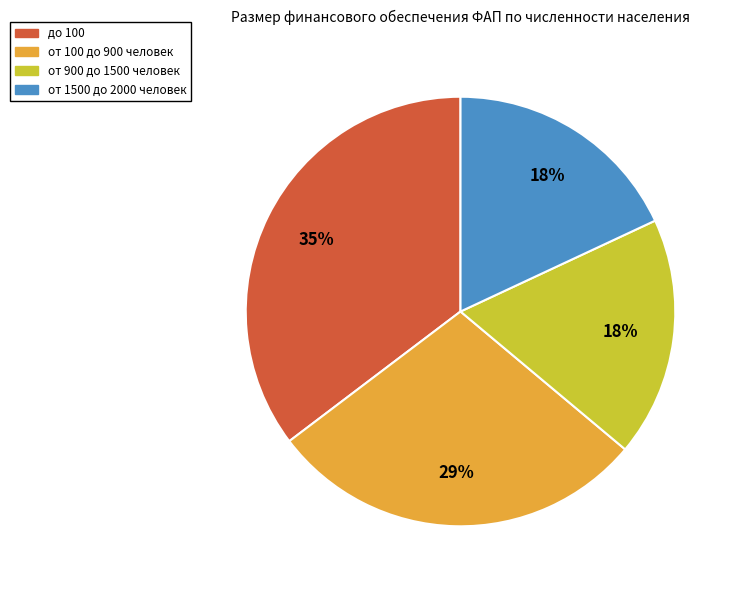

Do от 900 до 1500 человек and от 1500 до 2000 человек together represent more than half of the pie?

No